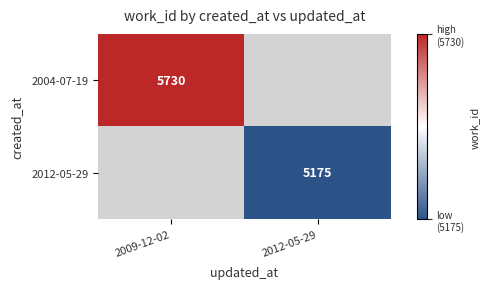

True or false: 2004-07-19 has a value of 9243 at 2009-12-02.

False